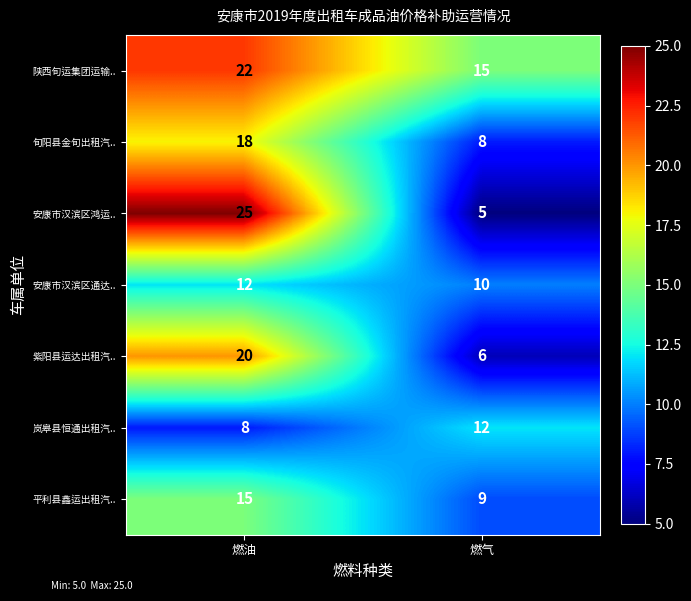

True or false: 旬阳县金旬出租汽.. has a value of 12 at 燃油.

False